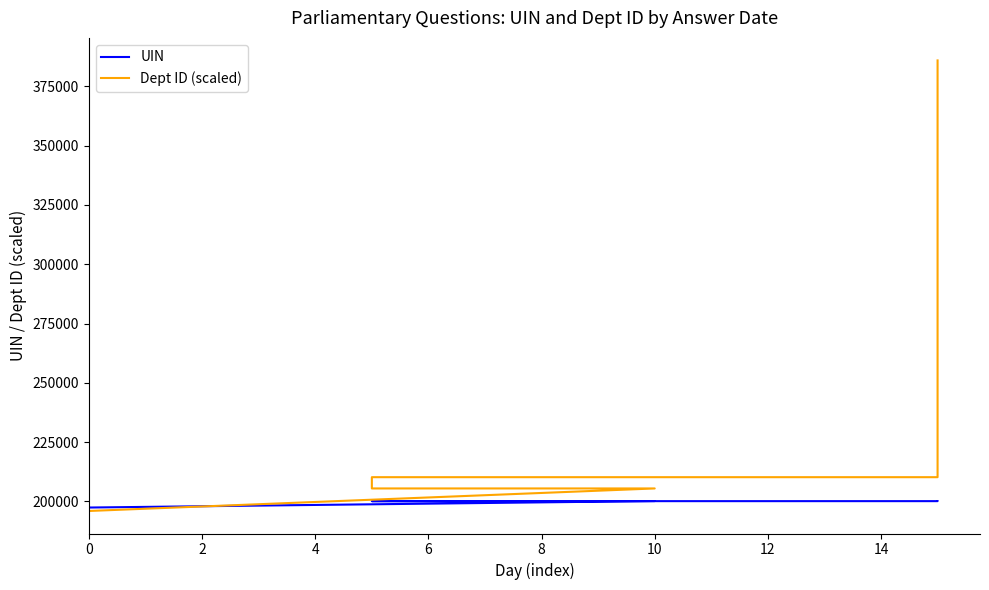

What is the difference between the maximum and second lowest values in the UIN series?

2700